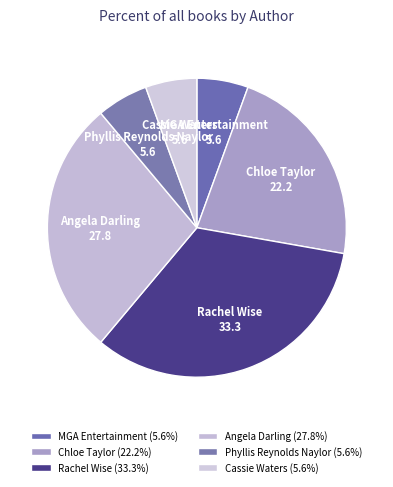

Do MGA Entertainment and Chloe Taylor together represent more than half of the pie?

No